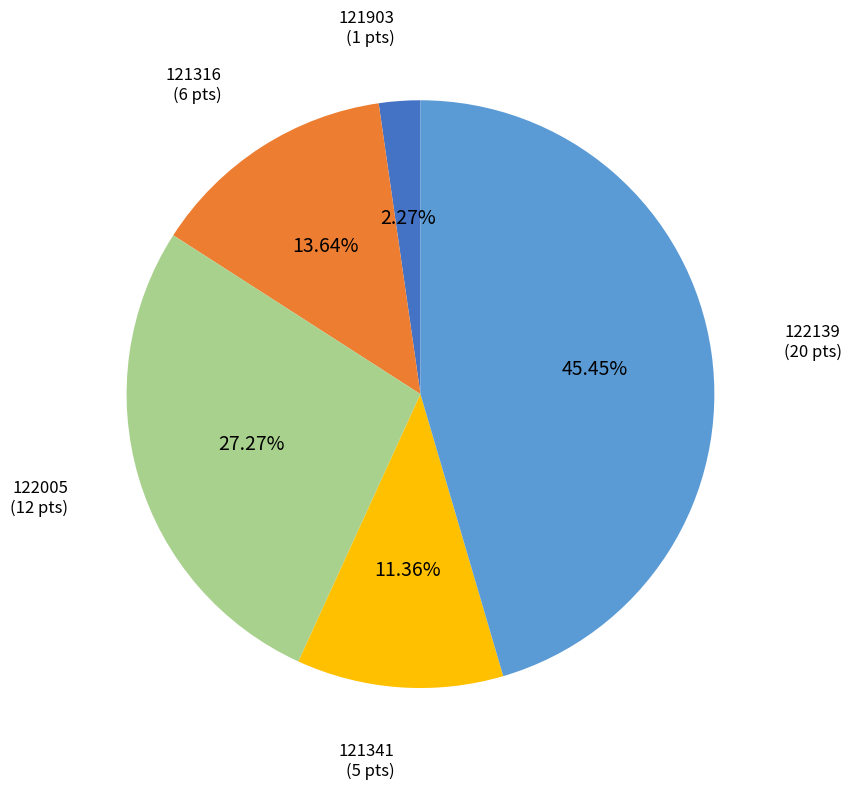

Rank the categories by value from highest to lowest.

122139, 122005, 121316, 121341, 121903